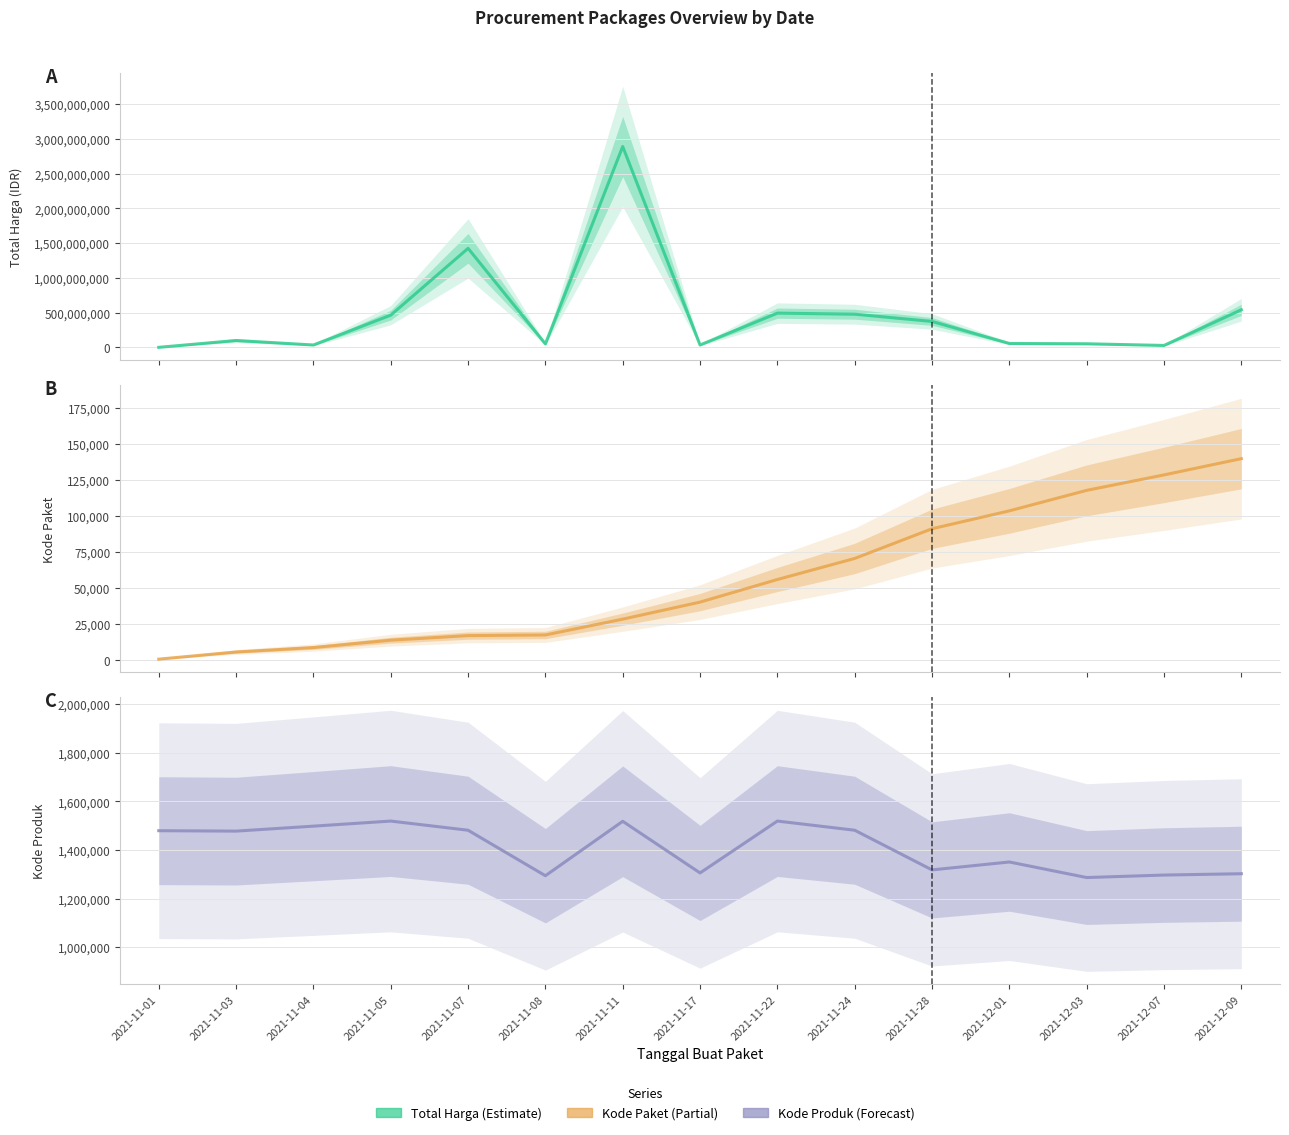

The Total Harga series shows 541071000 at 2021-12-09. True or false?

True